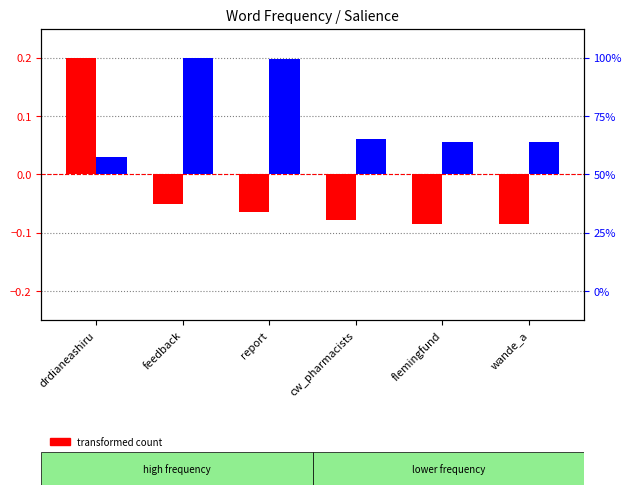

True or false: transformed count has a value of -0.1 at feedback.

True